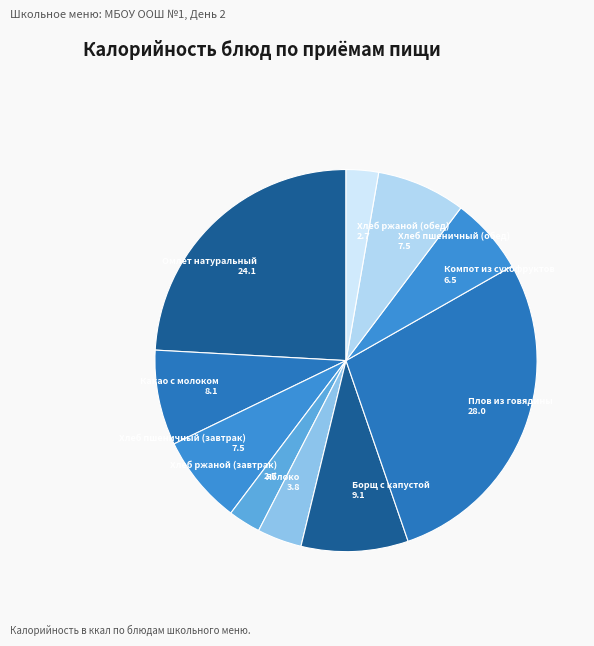

Does any single category account for the majority?

No